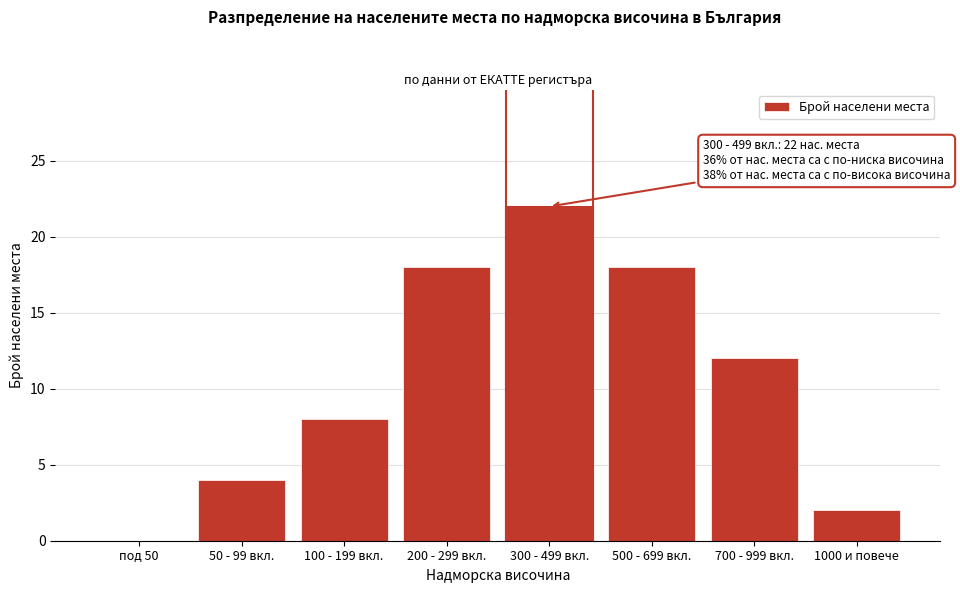

Reading left to right, transcribe all the data shown in this chart.

под 50=0	50 - 99 вкл.=4	100 - 199 вкл.=8	200 - 299 вкл.=18	300 - 499 вкл.=22	500 - 699 вкл.=18	700 - 999 вкл.=12	1000 и повече=2